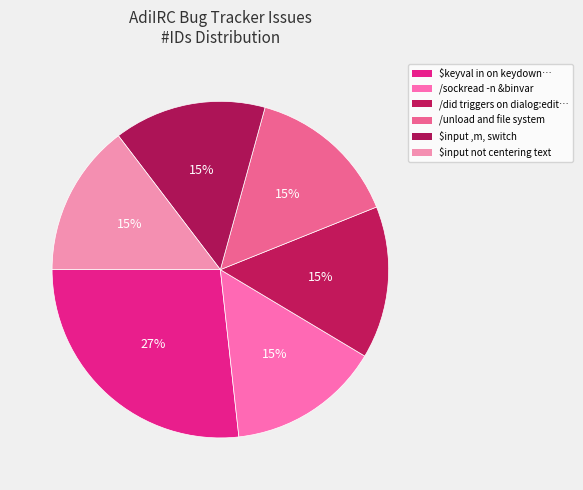

Count the number of slices in the pie.

6